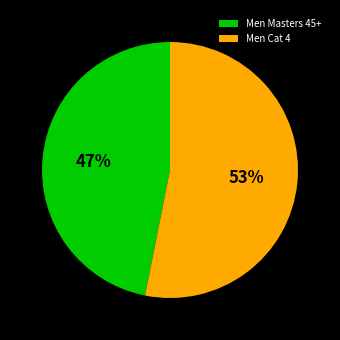

Which category has the smallest portion of the pie?

Men Masters 45+